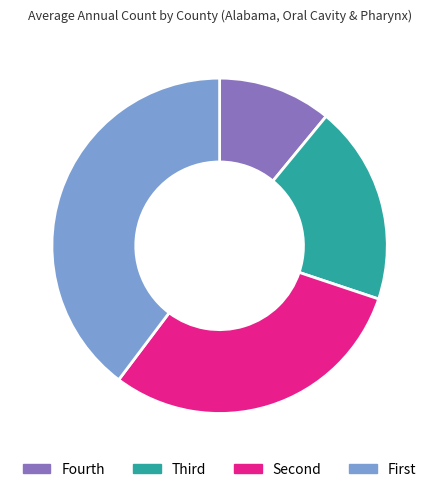

Is it true that Fourth is 3% of the pie?

False